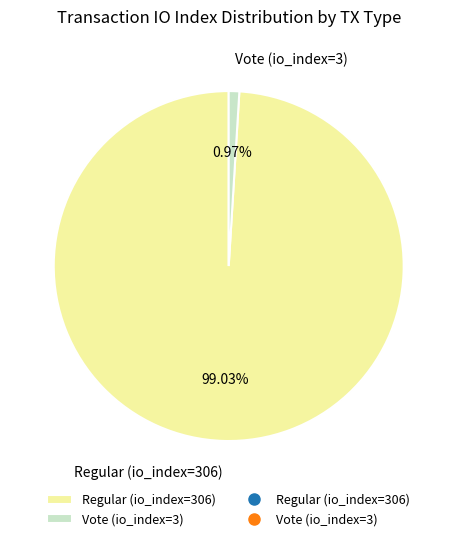

Which slice is the smallest?

Vote (io_index=3)